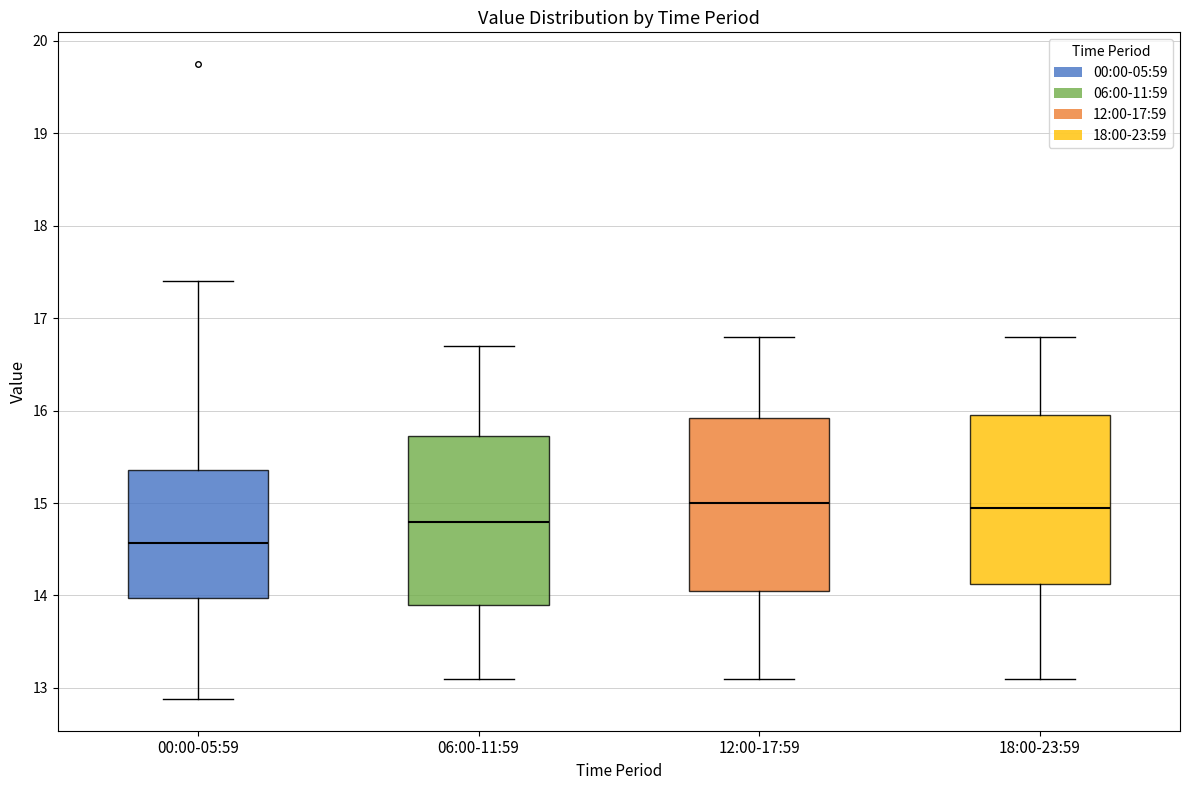

Which box's median line is the lowest?

00:00-05:59